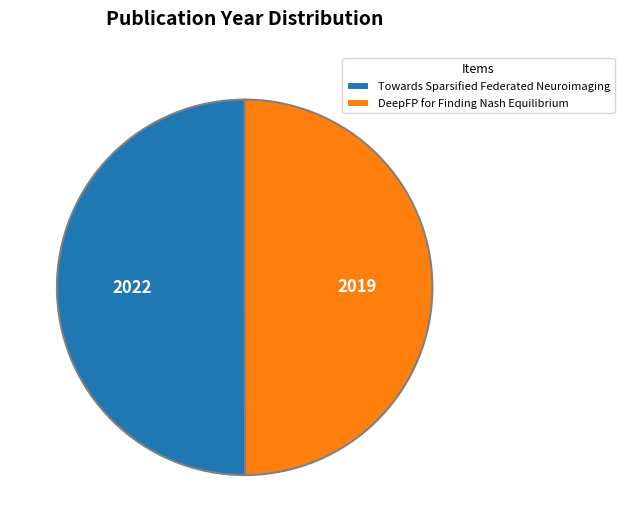

Is the sum of Towards Sparsified Federated Neuroimaging and DeepFP for Finding Nash Equilibrium greater than half?

Yes